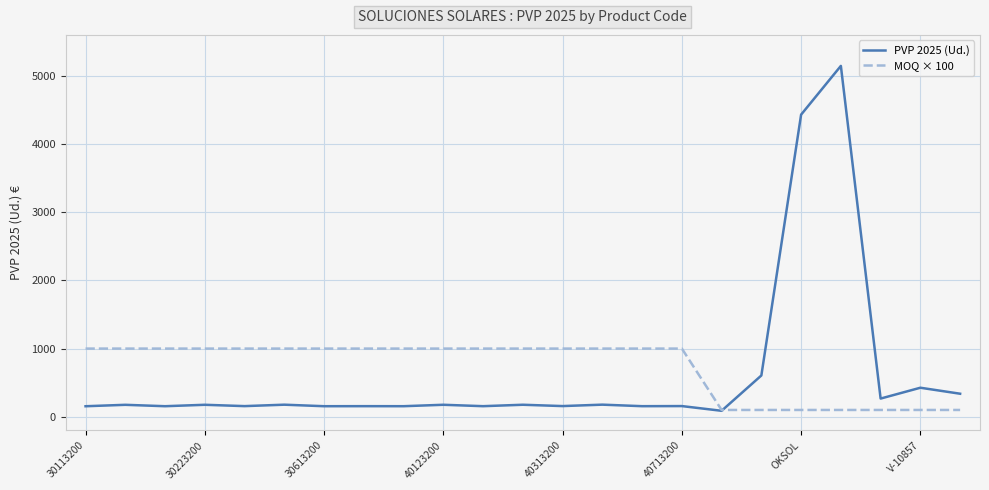

Which series has the largest range (max minus min)?

PVP 2025 (Ud.)